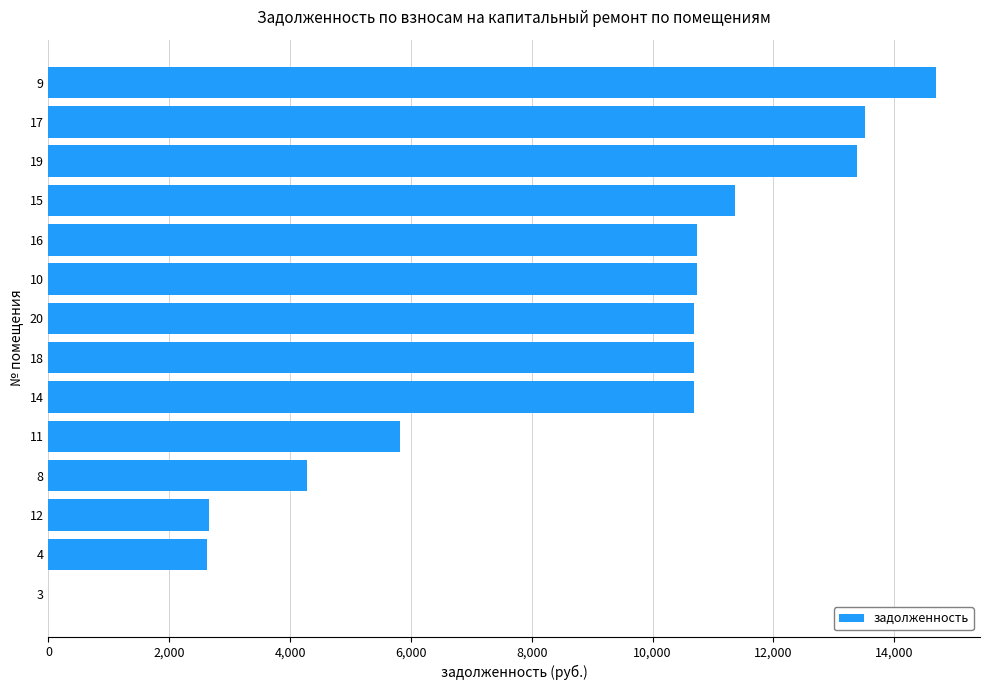

Are the bars horizontal?

Yes